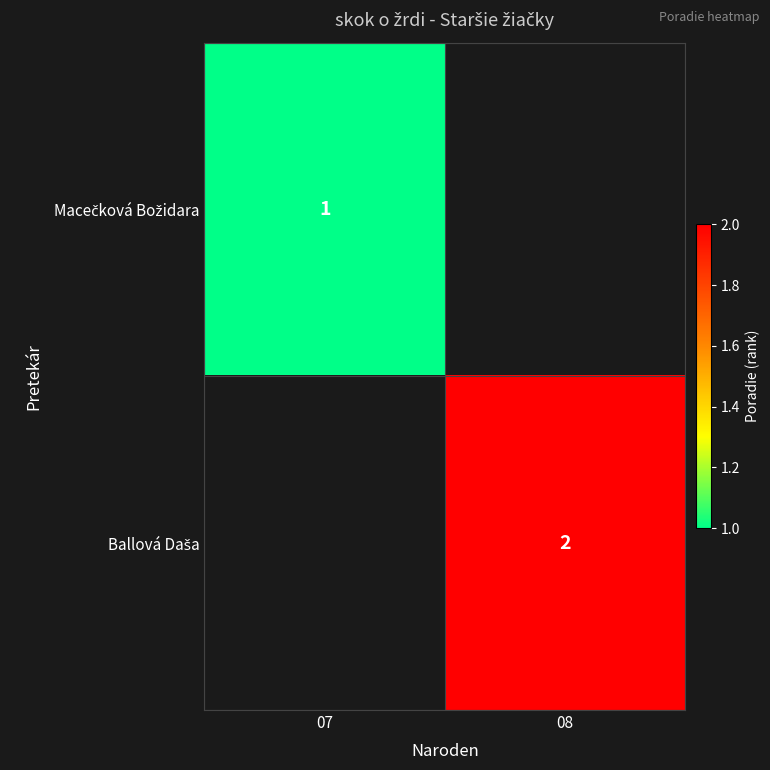

List the series in order of their overall mean, highest first.

Macečková Božidara, Ballová Daša